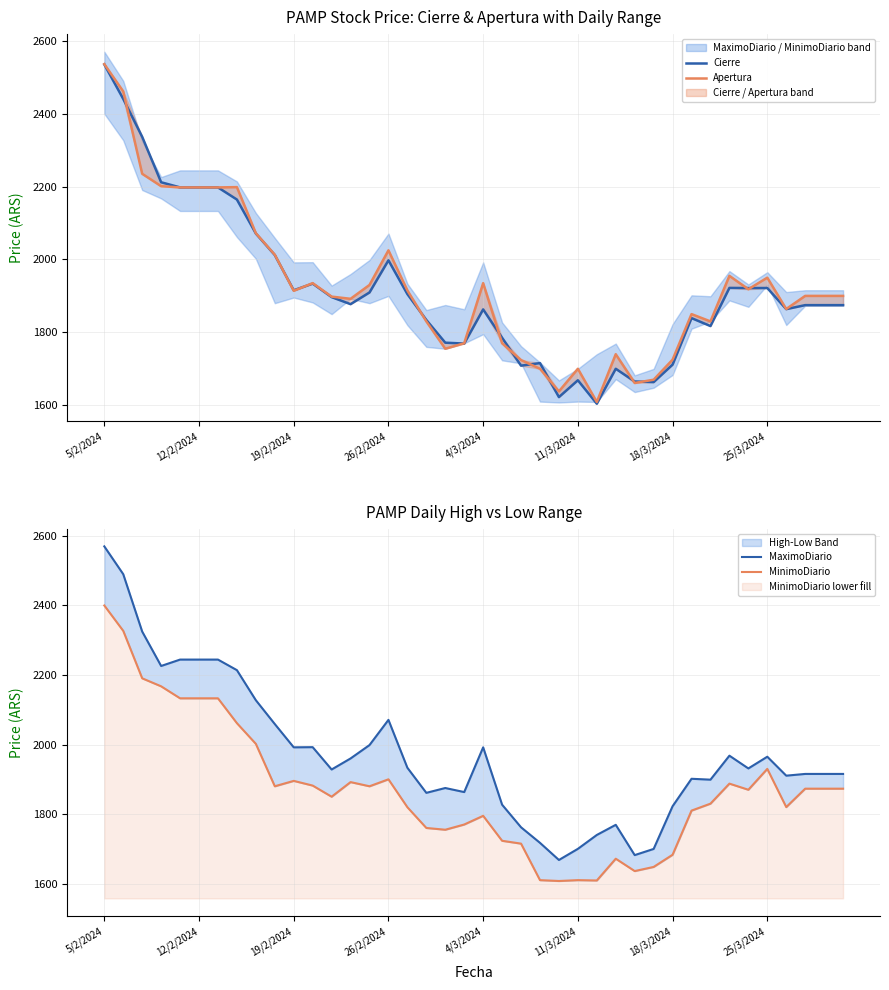

The Cierre series shows 3127.9 at 26/2/2024. True or false?

False